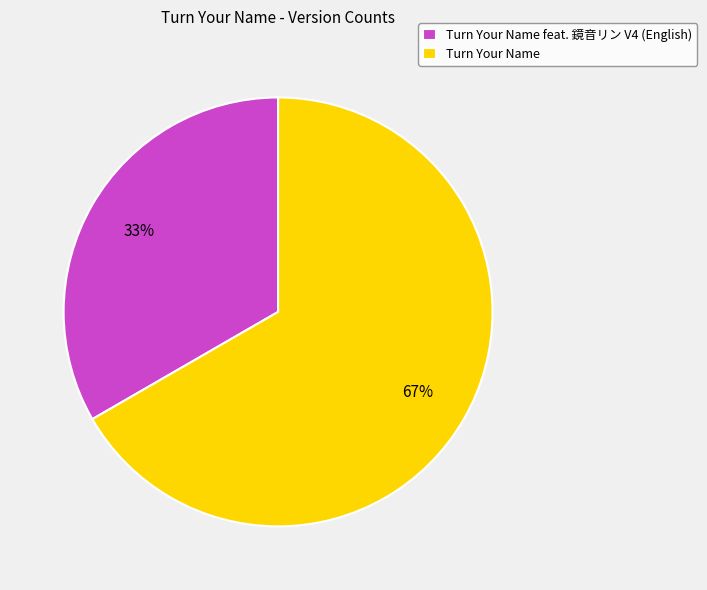

How many slices are in this pie chart?

2